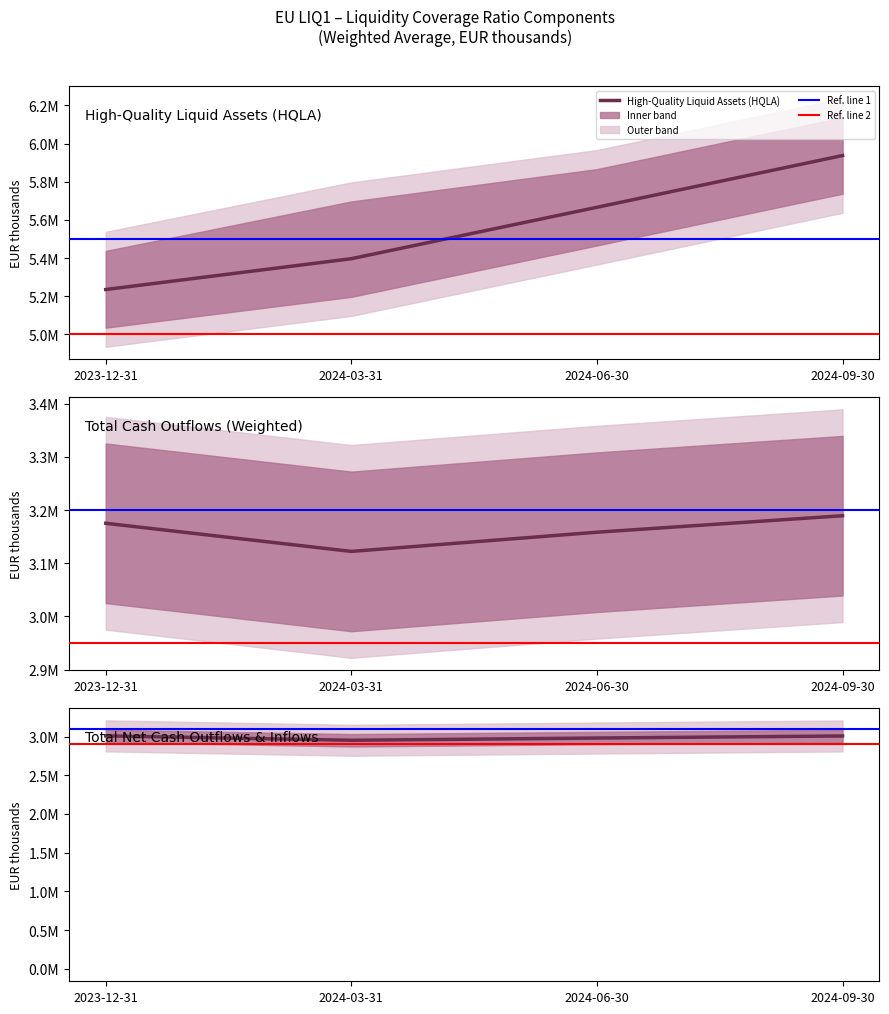

Reading right to left, transcribe all the data shown in this chart.

High-quality liquid assets (HQLA) total: 5937312	5665990	5396575	5234964
Total Cash Outflows (weighted): 3189356	3158360	3122265	3175158
Total Net Cash Outflows: 3007069	2980236	2951346	3008221